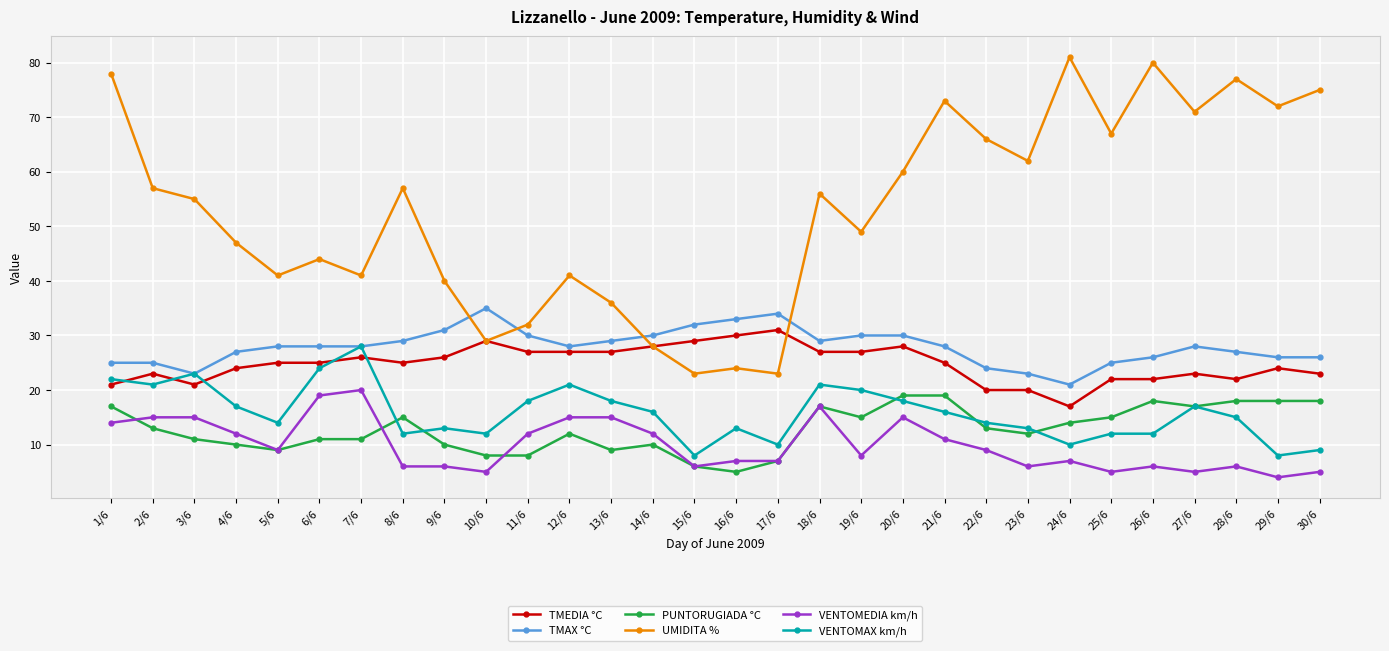

Rank the series by their maximum value, from lowest to highest.

PUNTORUGIADA °C, VENTOMEDIA km/h, VENTOMAX km/h, TMEDIA °C, TMAX °C, UMIDITA %